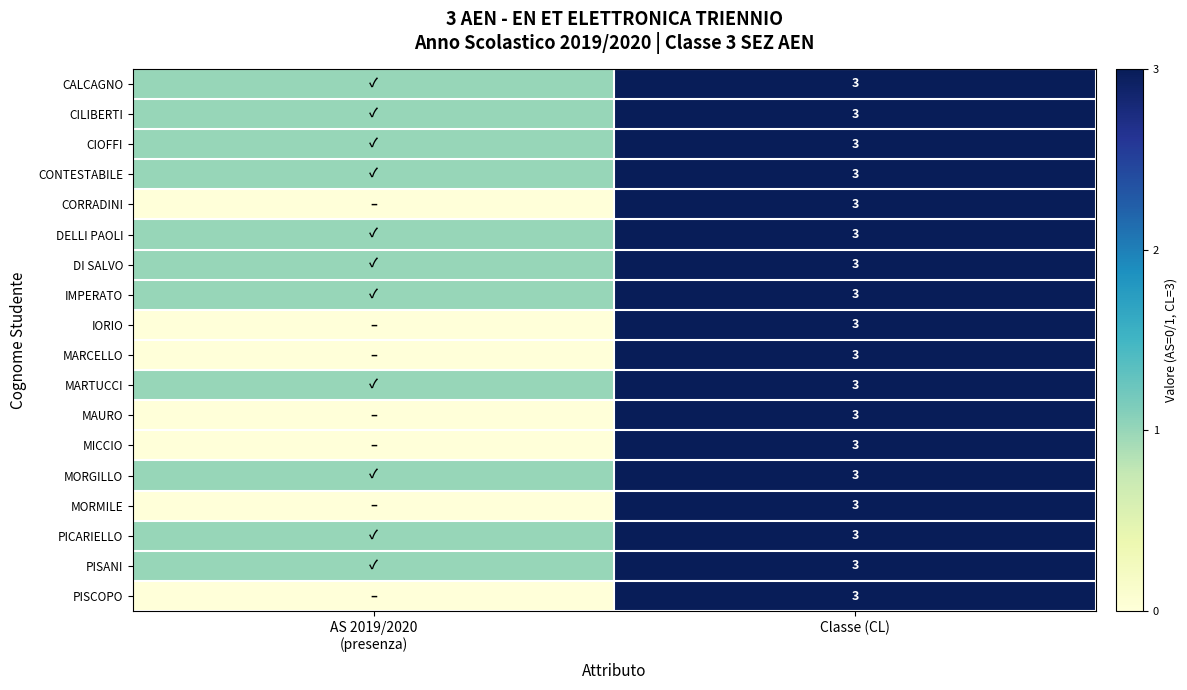

At which category is the sum across all series the highest?

Classe (CL)